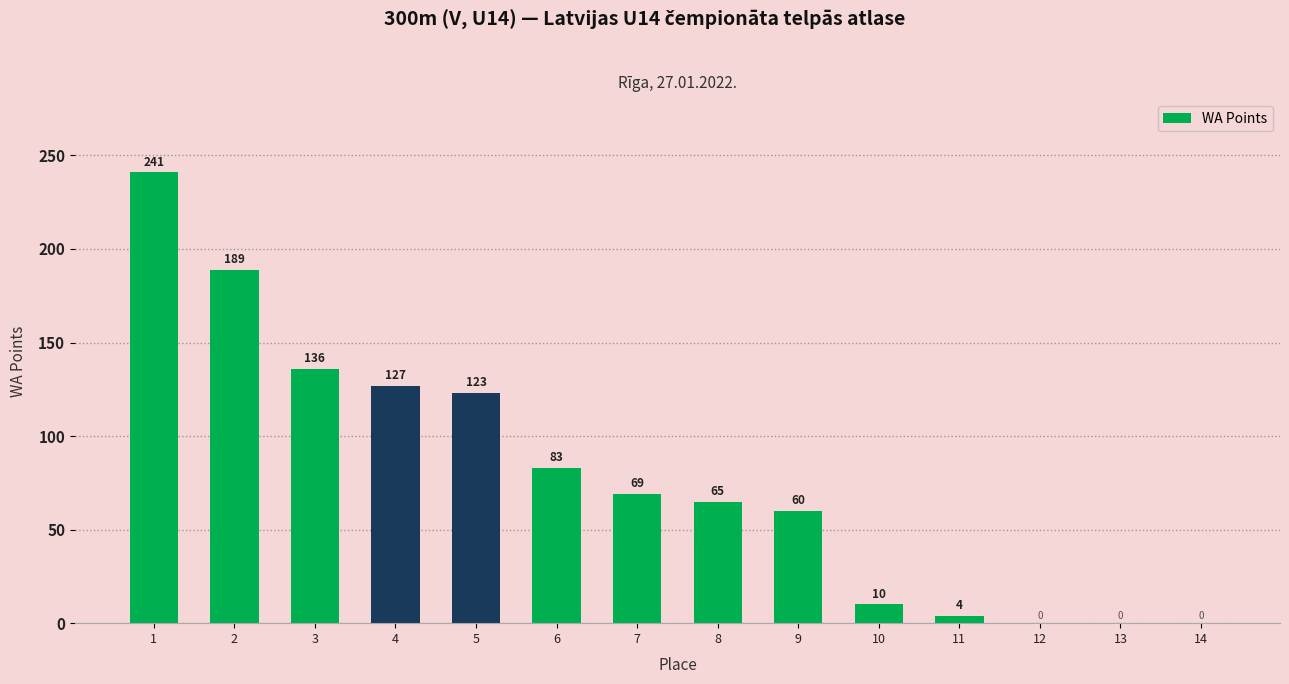

What is the sum of the values at 13 and 9?

60